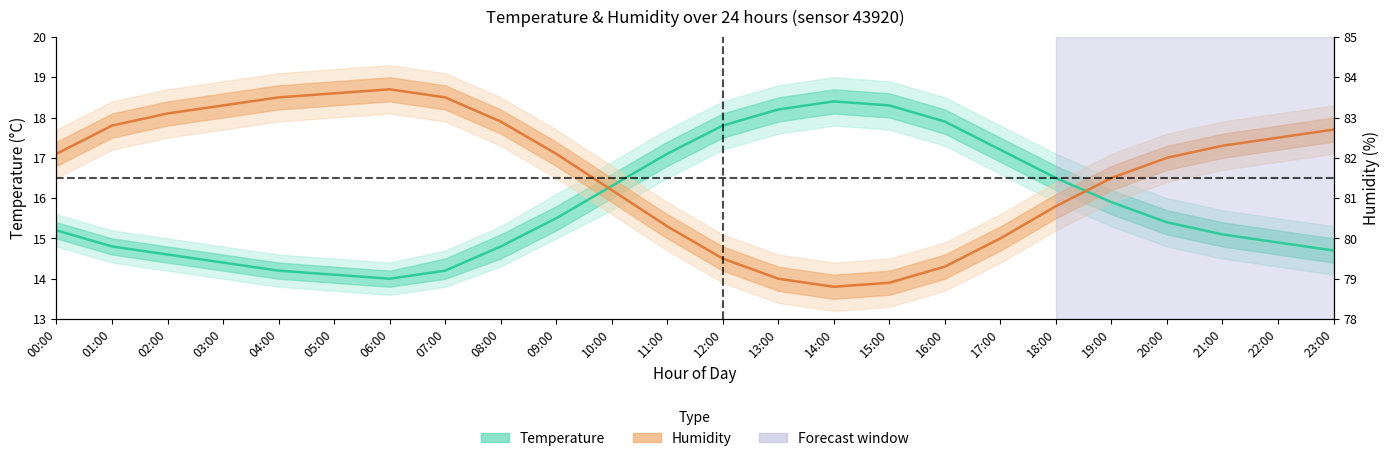

The Temperature (mid) series shows 18.6 at 05:00. True or false?

False